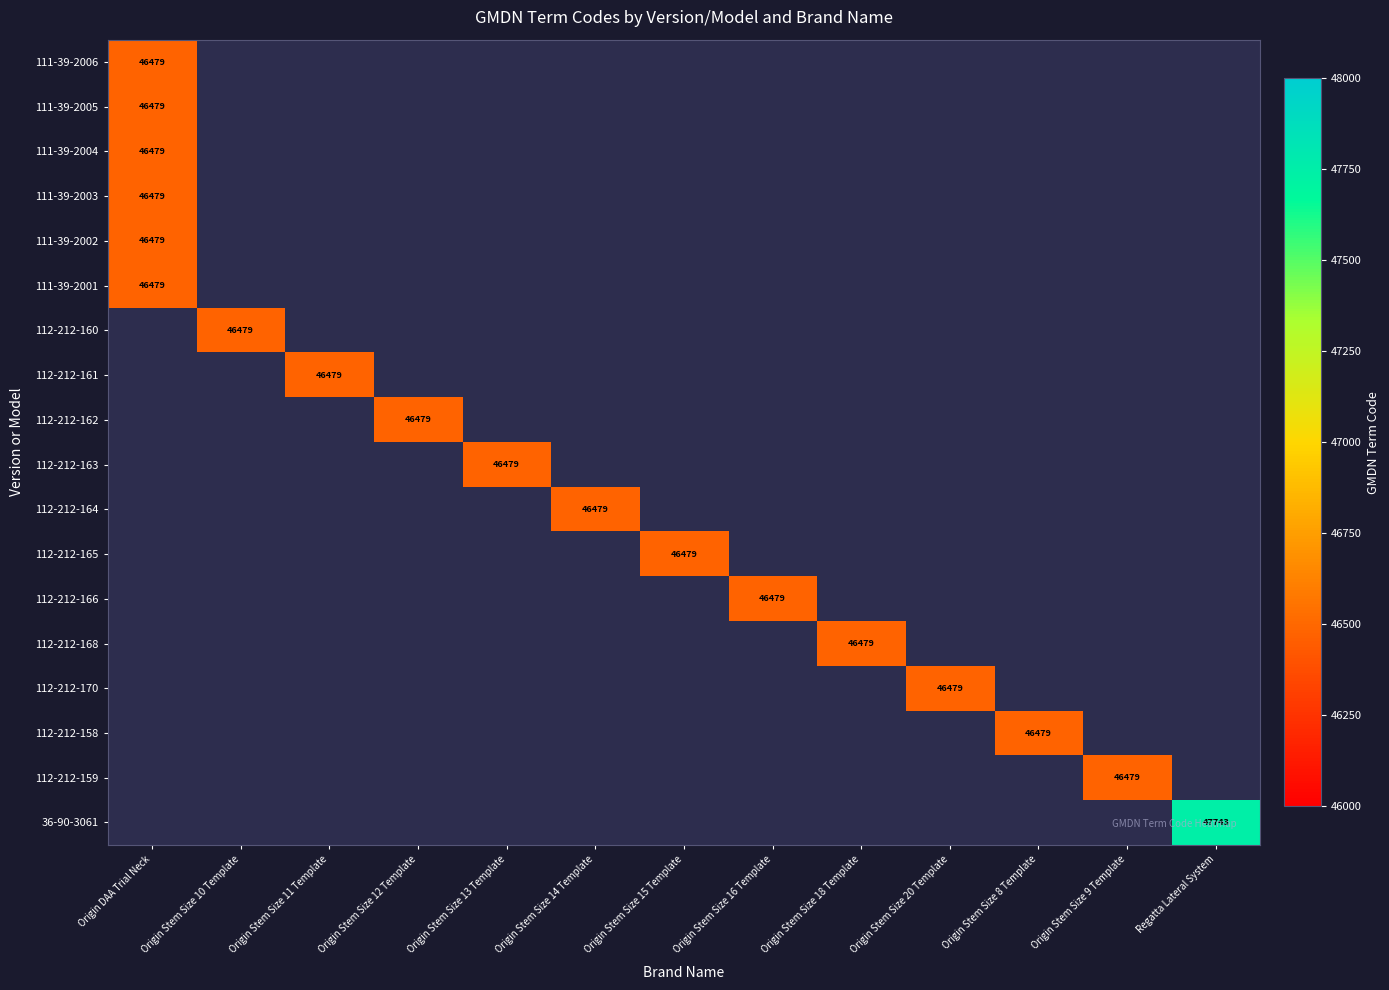

How many data points does each series have?

13